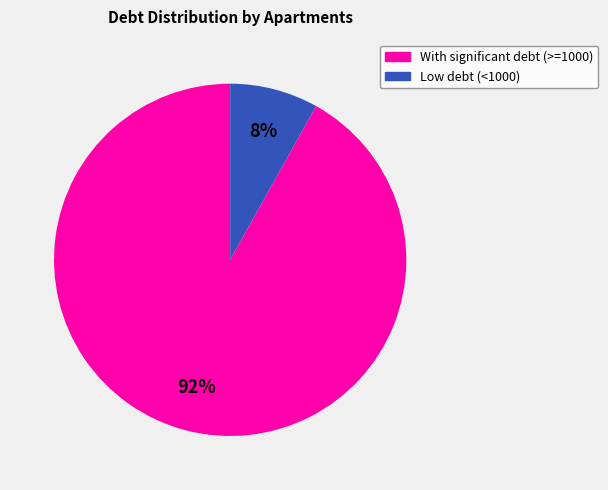

The With significant debt (>=1000) slice represents 79% of the pie. True or false?

False